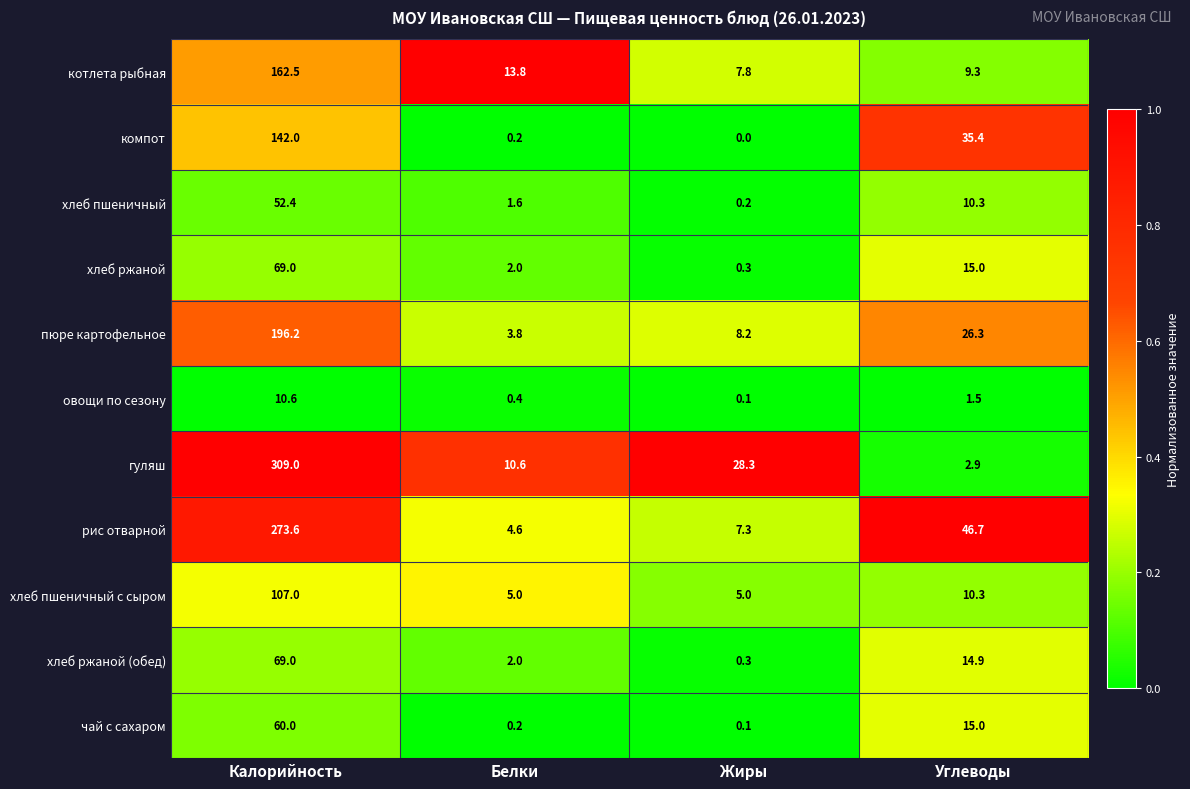

What is the sum of the рис отварной values at Белки and Калорийность?

278.2